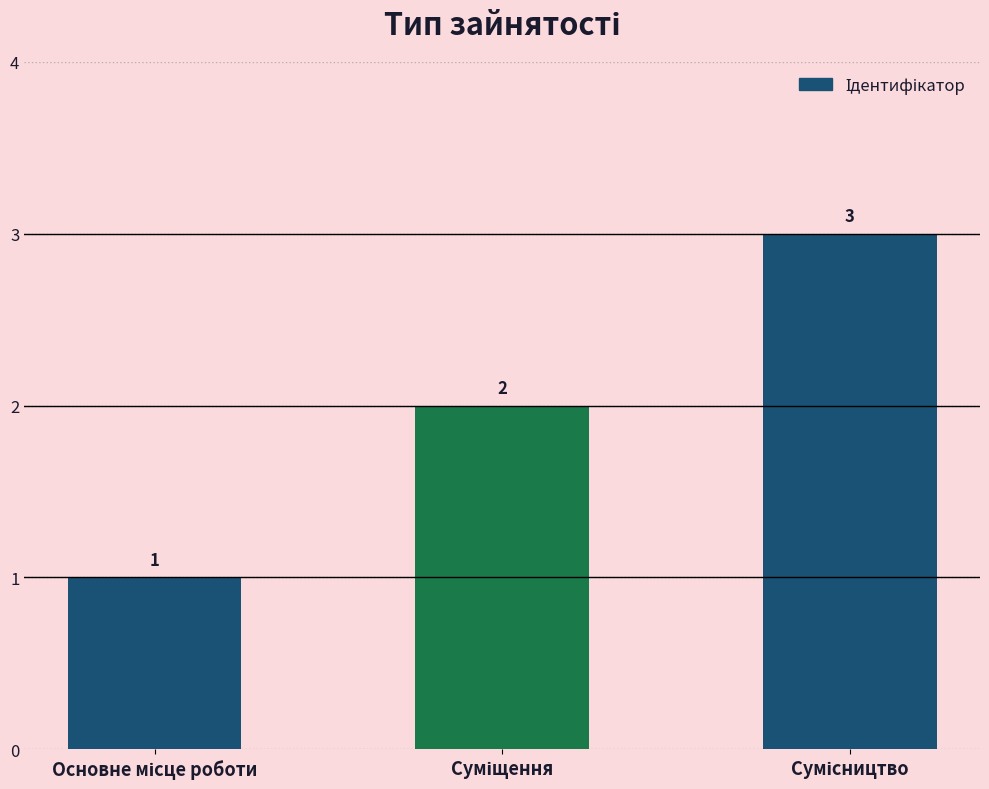

Reading left to right, transcribe all the data shown in this chart.

1	2	3